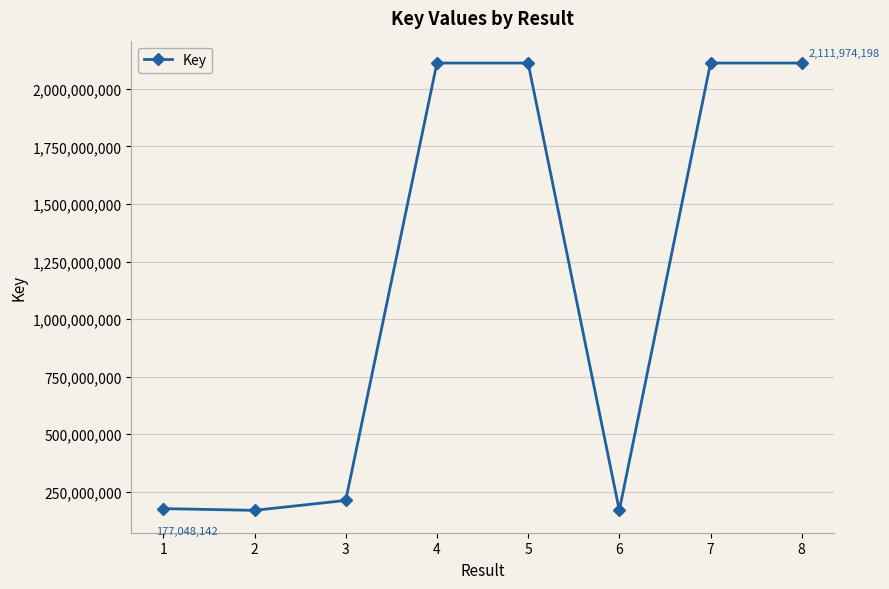

What is the difference between the maximum and minimum values?

1942497352